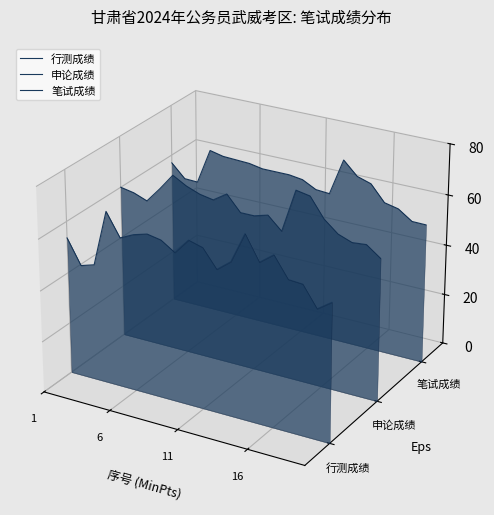

How many lines are shown in the chart?

3